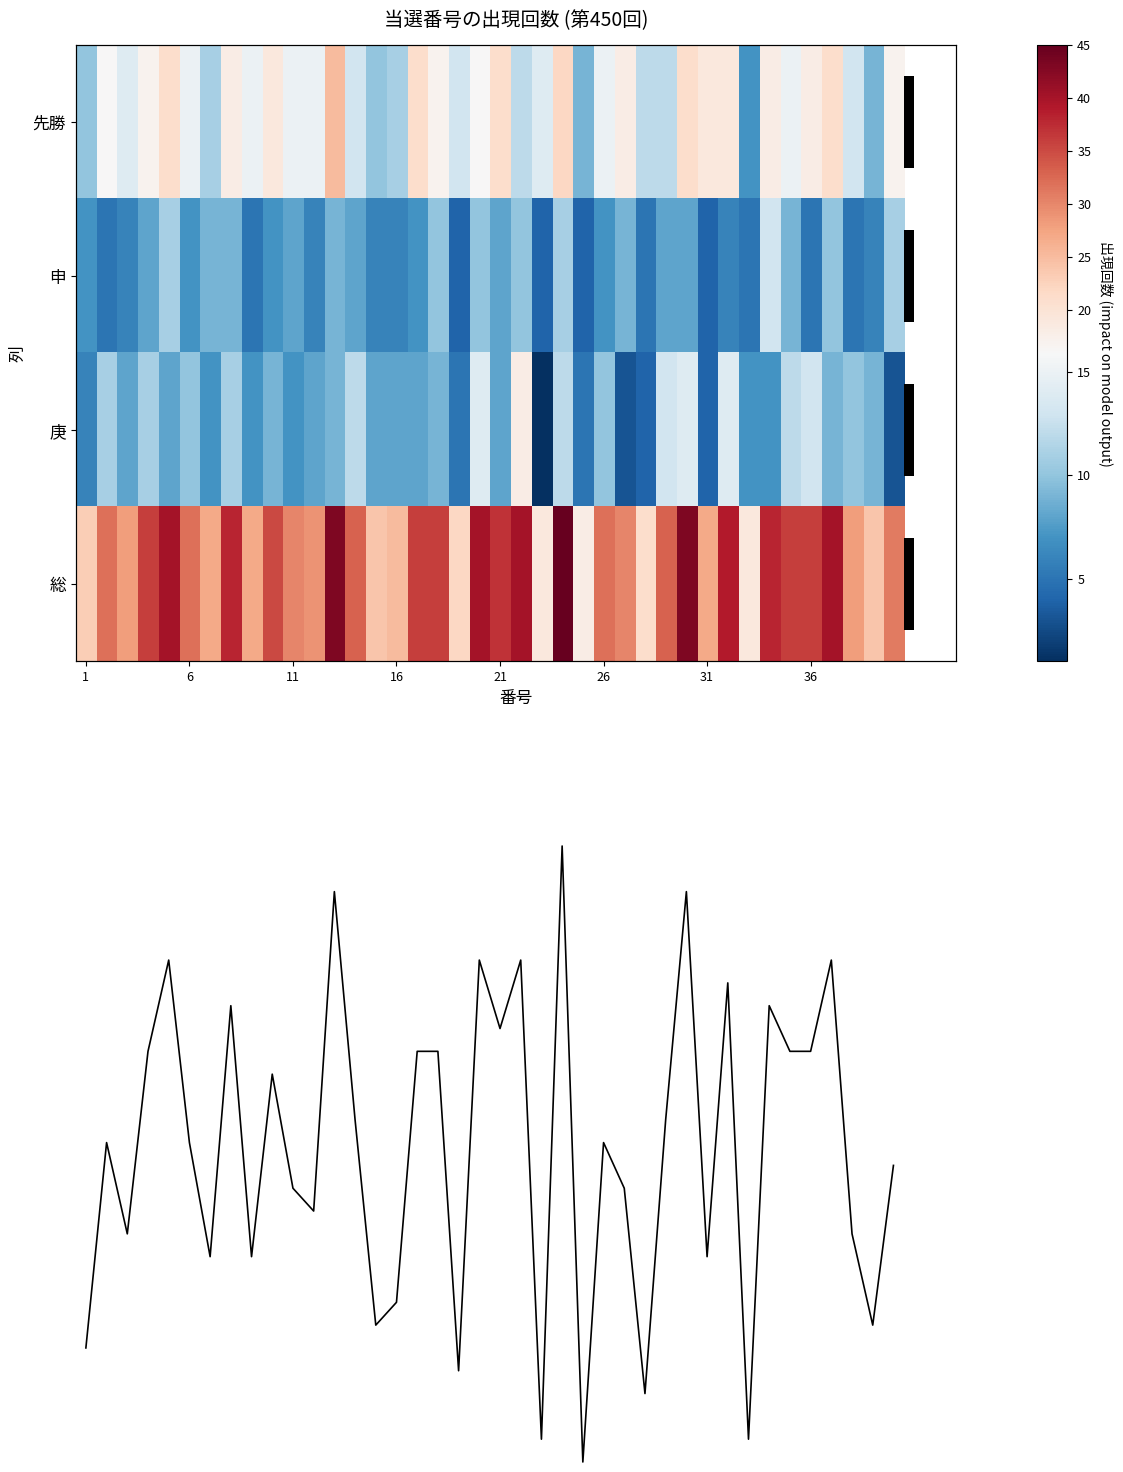

At which label does 総(正規化) reach its minimum?

24